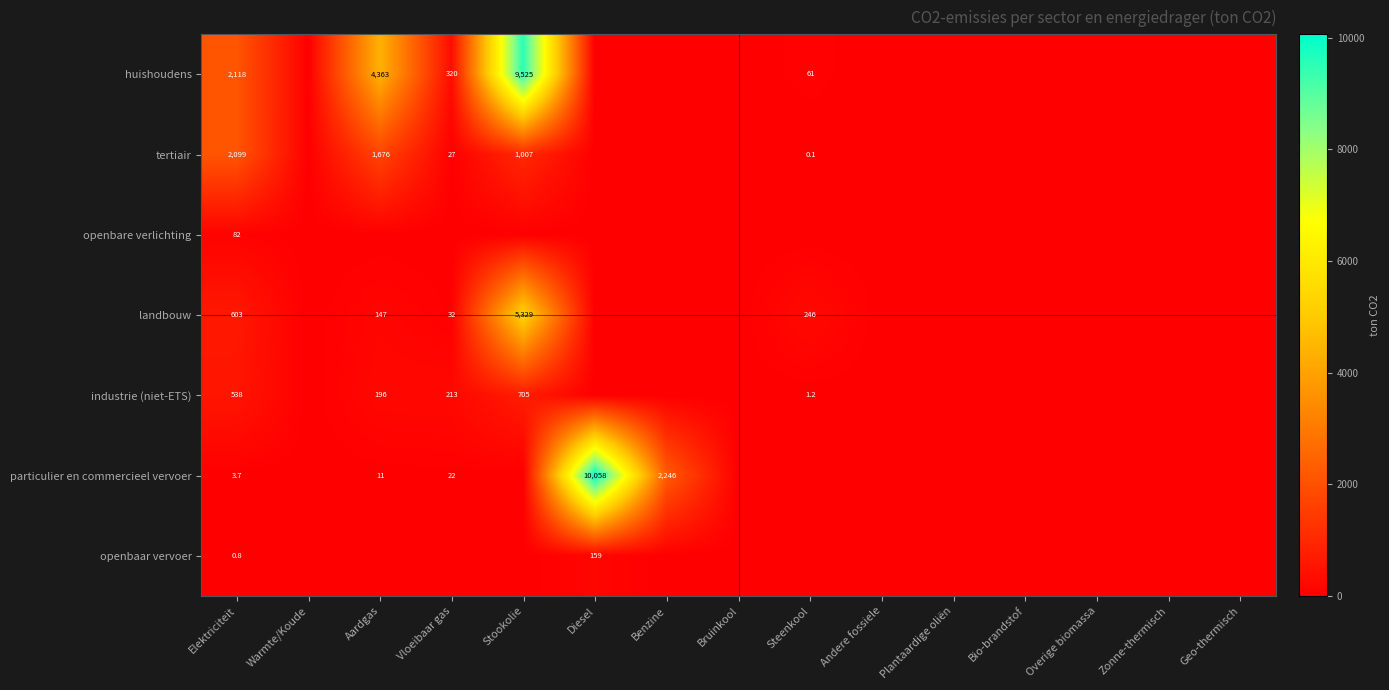

The value of industrie (niet-ETS) at Stookolie is 233.4. True or false?

False